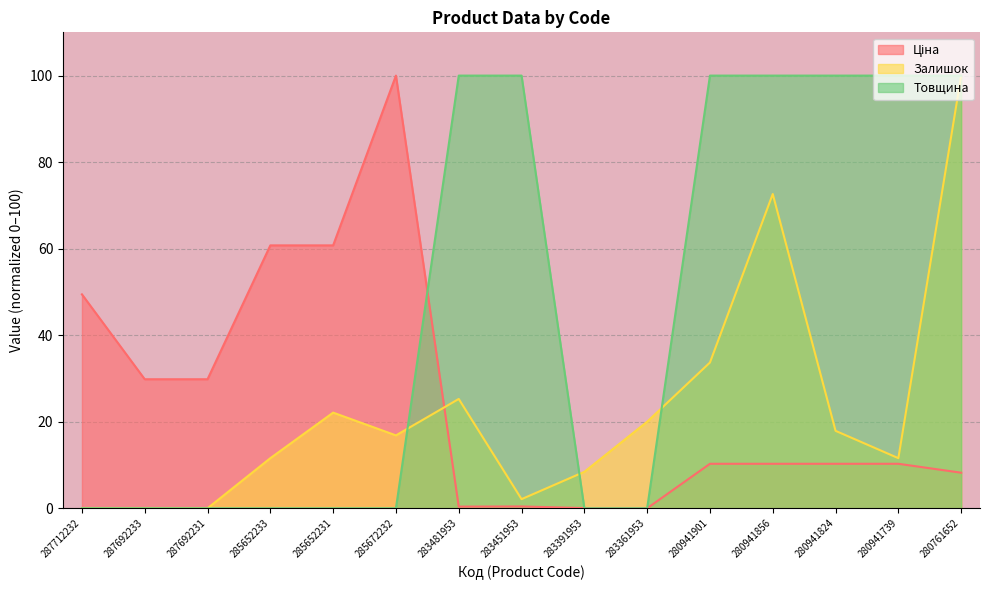

In Залишок, how many points are lower than both neighbors (excluding endpoints)?

3